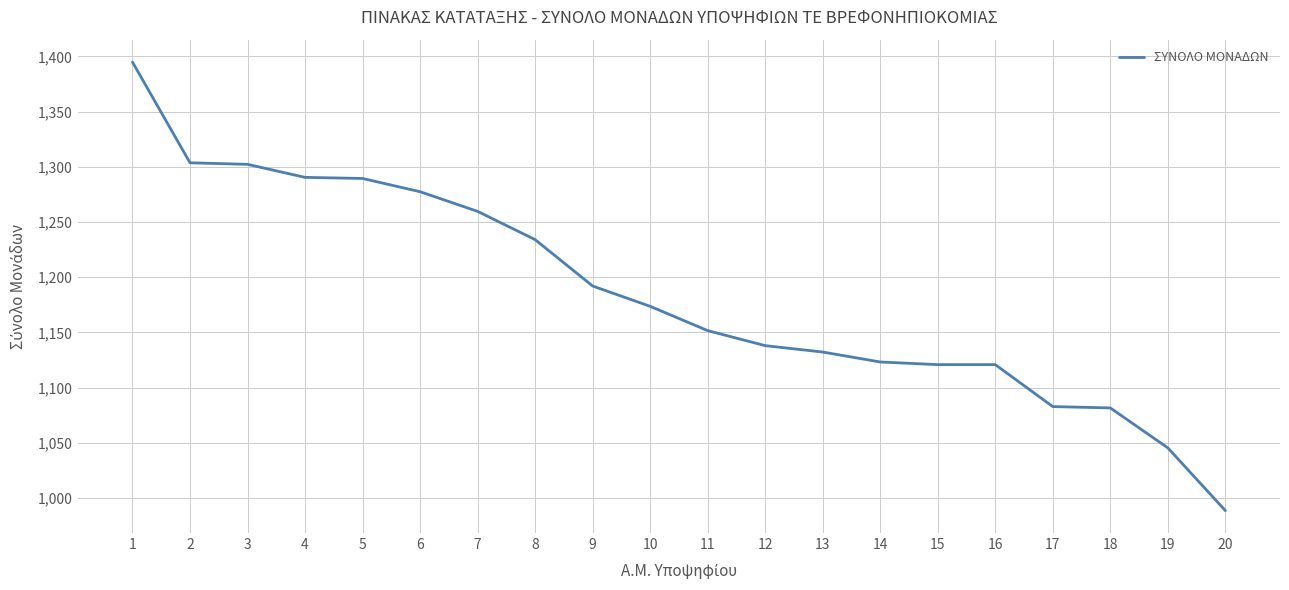

What value does the data have at 19?

1045.4